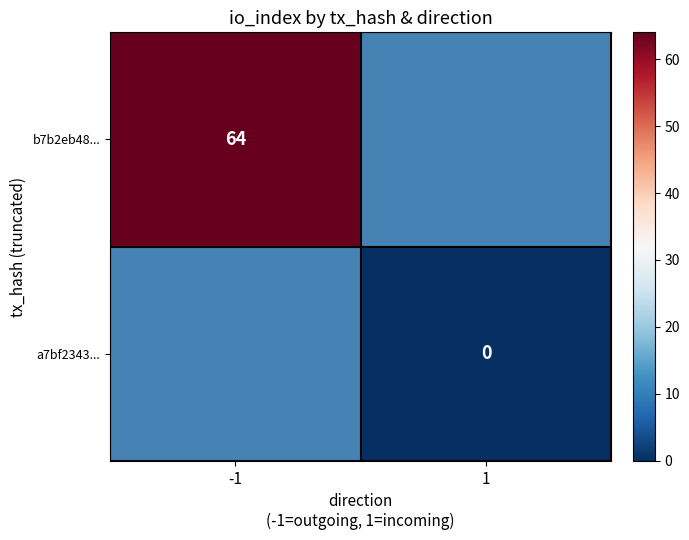

The b7b2eb48... series shows 21 at -1. True or false?

False